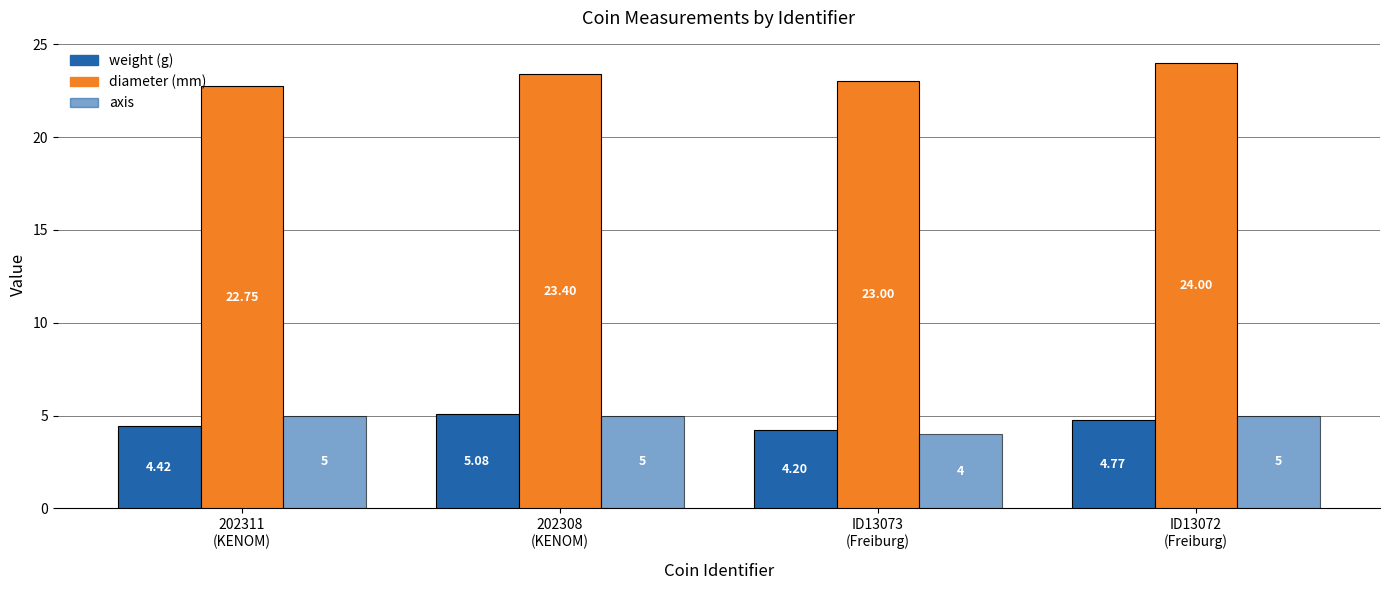

The value of diameter at 202311
(KENOM) is 12.4. True or false?

False